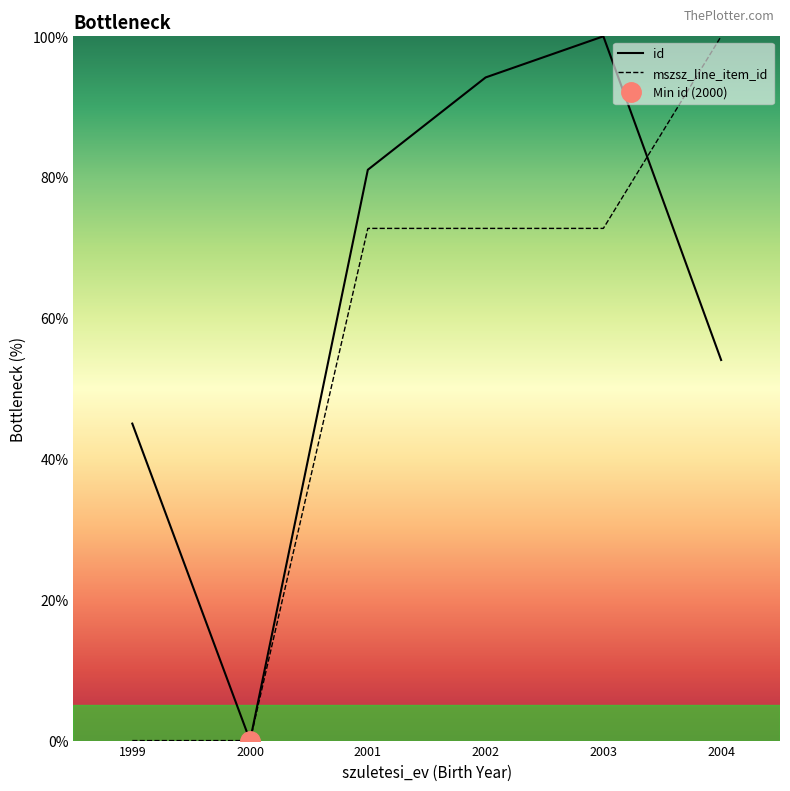

At which label does mszsz_line_item_id first exceed 72?

2001